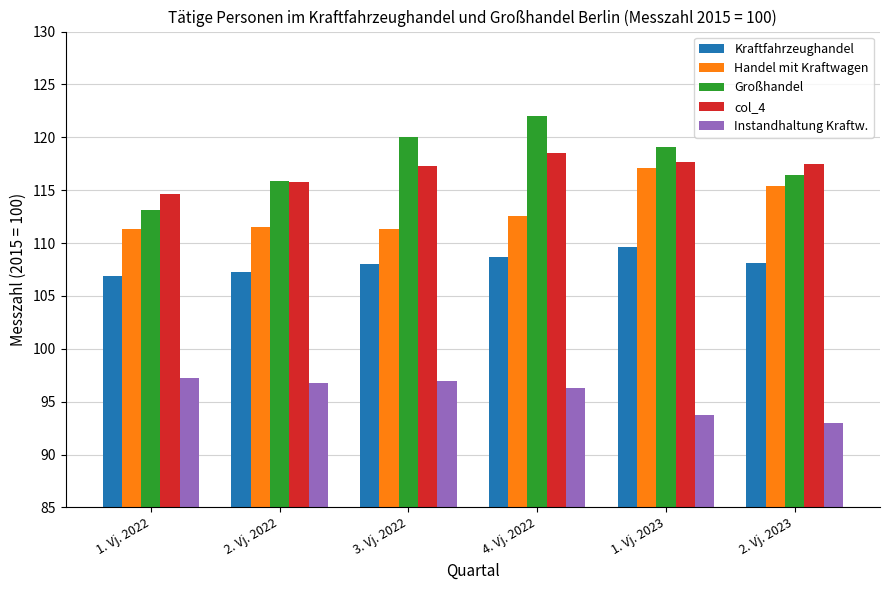

What is the sum of the Instandhaltung Kraftw. values at 1. Vj. 2023 and 4. Vj. 2022?

190.0